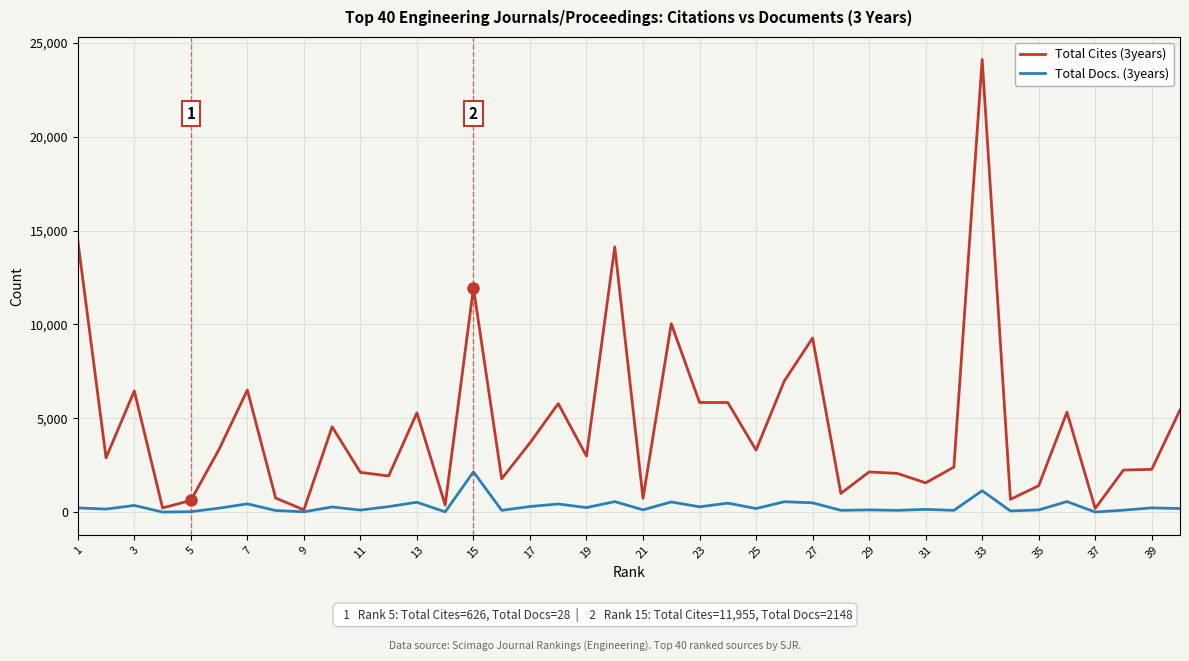

What is the average value of the Total Cites (3years) series?

4575